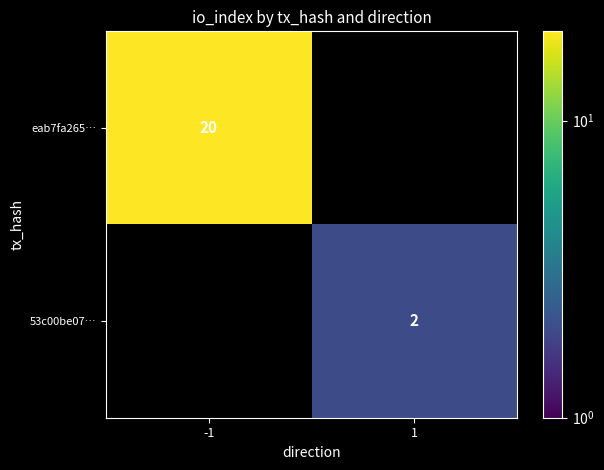

At how many categories does at least one series exceed 6?

1